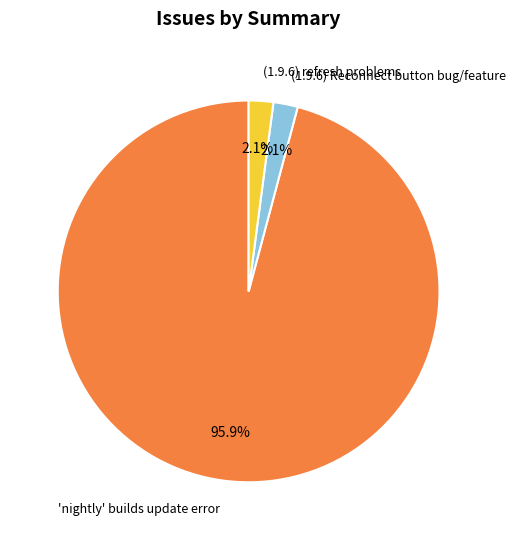

Does any single category account for the majority?

Yes